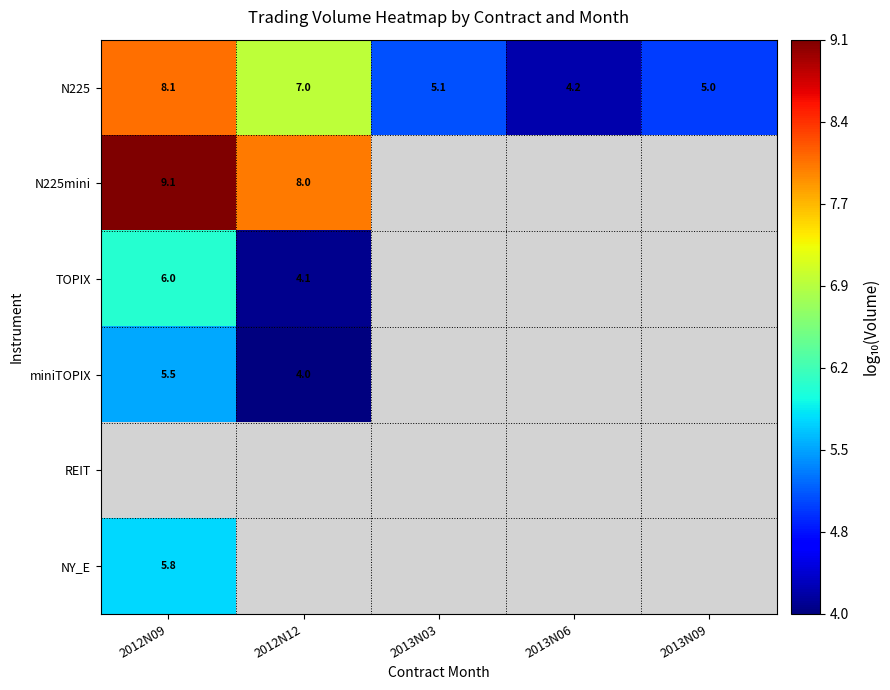

Is the value of TOPIX at 2012N09 greater than the value of miniTOPIX at 2012N12?

Yes